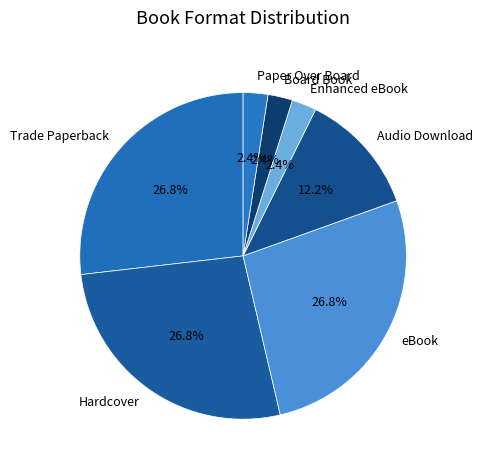

Combined, what portion of the pie is Board Book and Audio Download?

14.6%